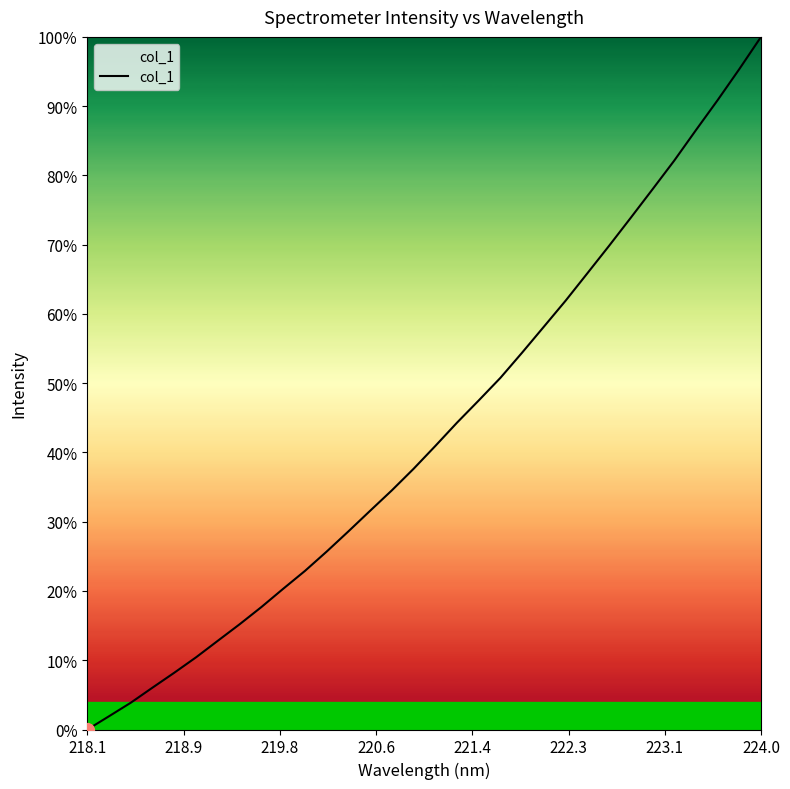

What is the difference between the maximum and minimum values?

100.0